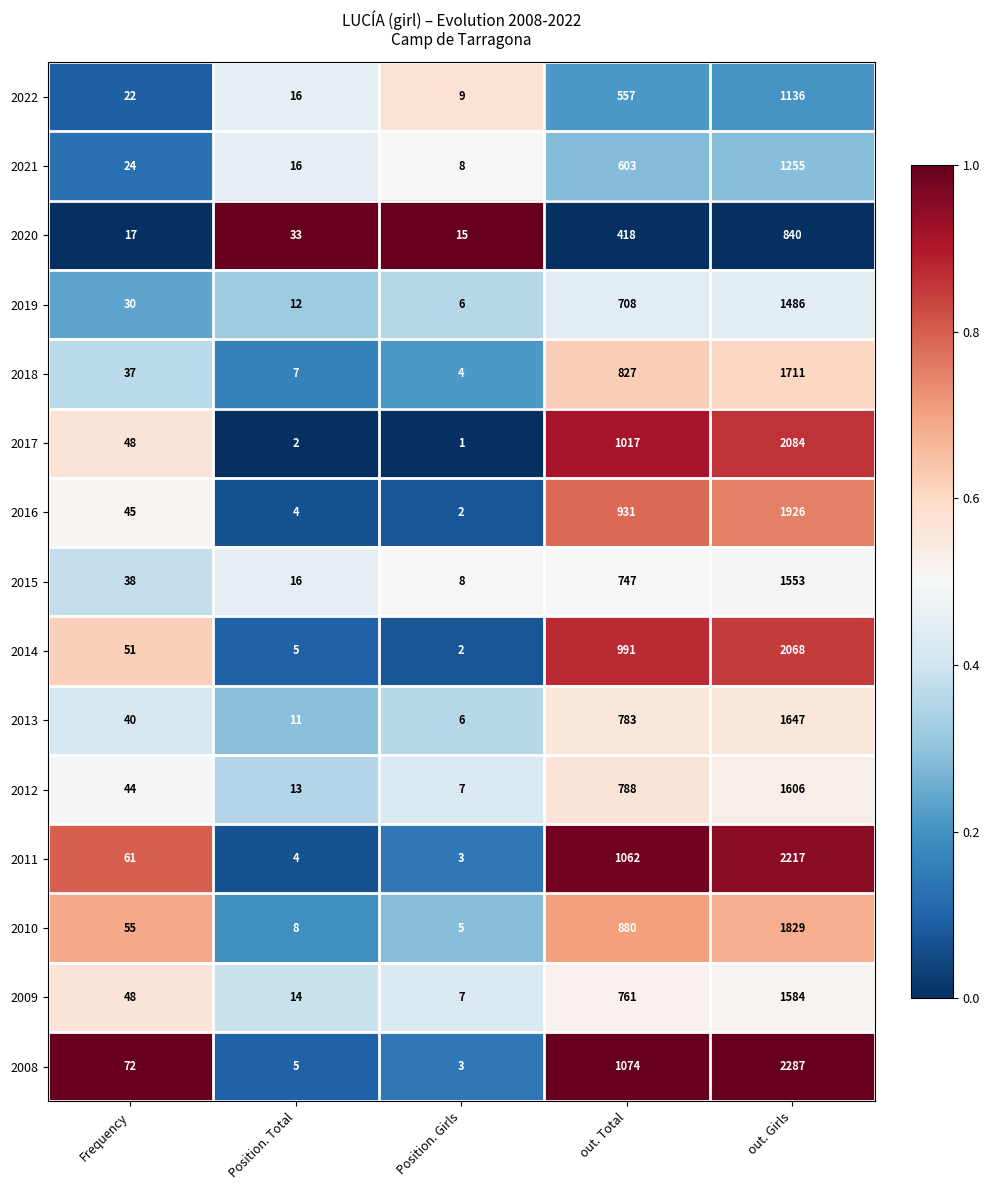

At which label does 2017 reach its minimum?

Position. Girls